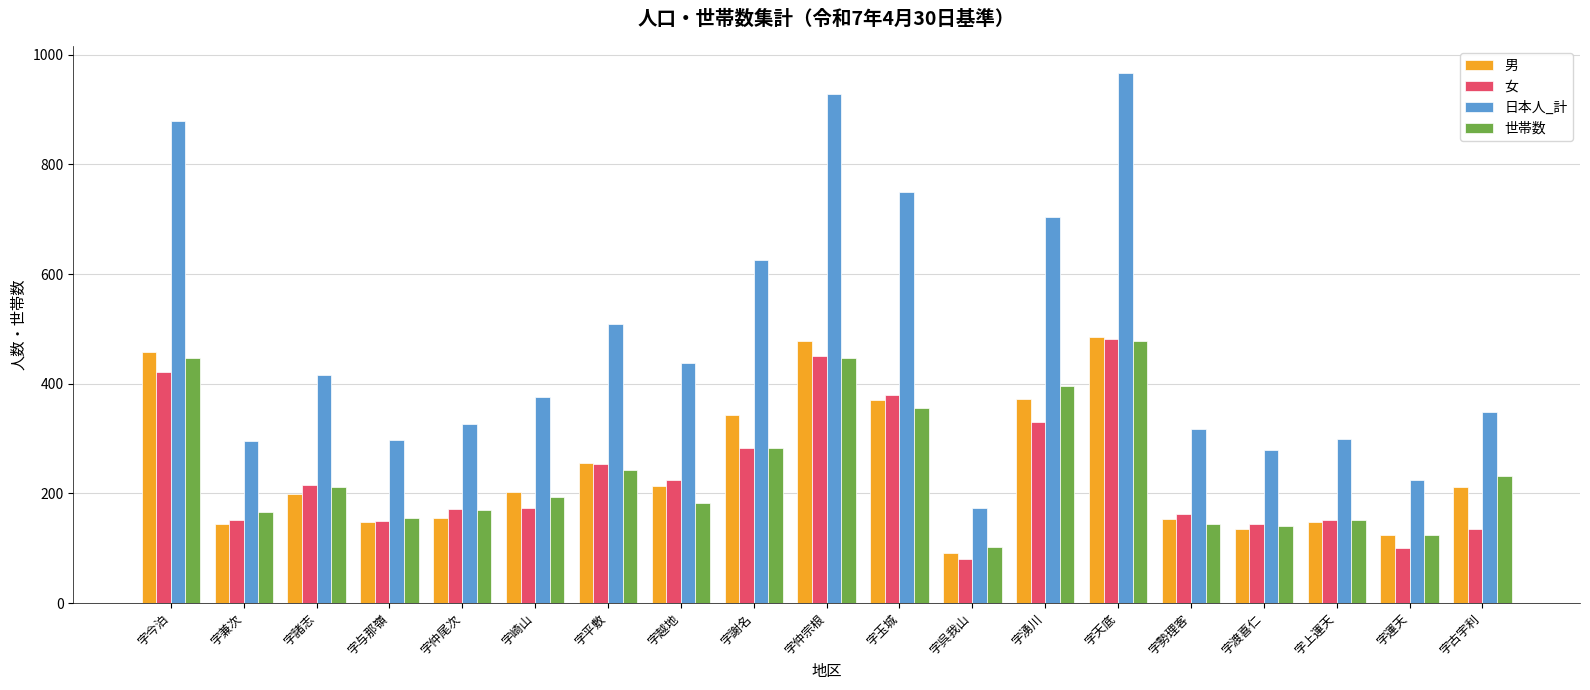

Is the value of 日本人_計 at 字諸志 greater than the value of 女 at 字越地?

Yes